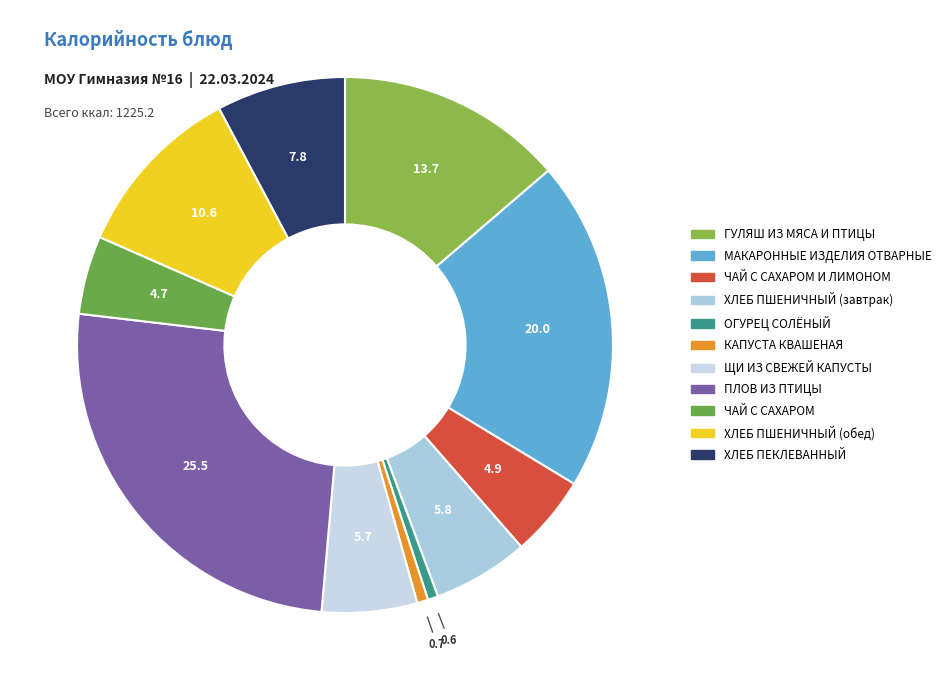

To the nearest percent, what is the average slice percentage?

9%